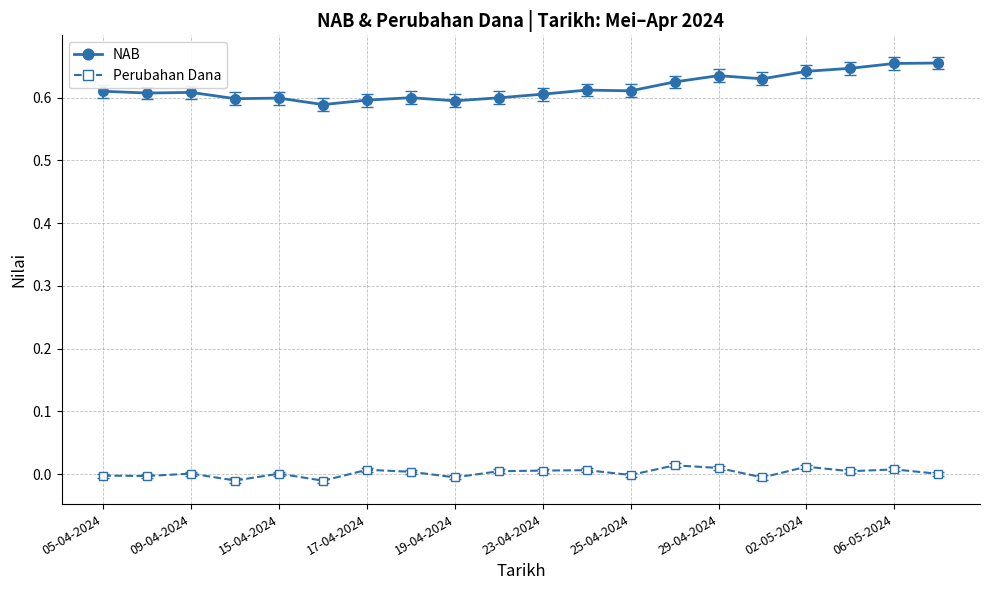

Which series has the largest range (max minus min)?

NAB